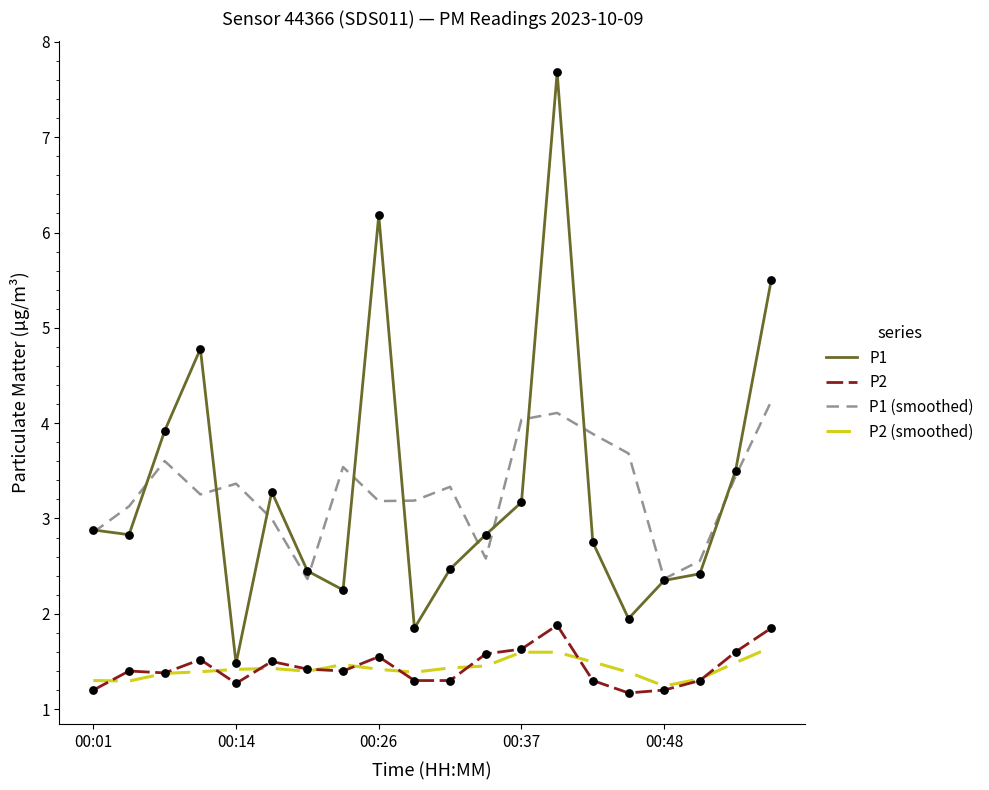

True or false: P2 and P1 intersect in this chart.

False